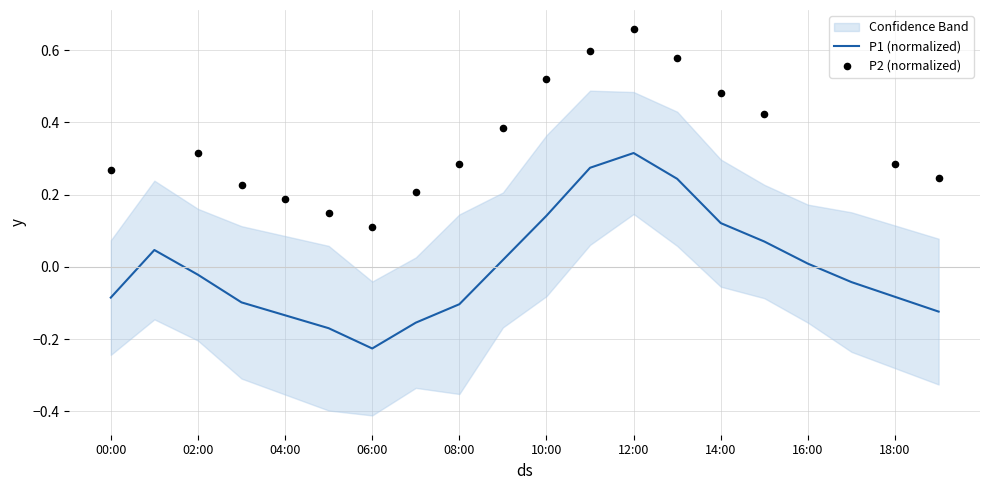

Between 03:00 and 16:00, which is larger?

16:00